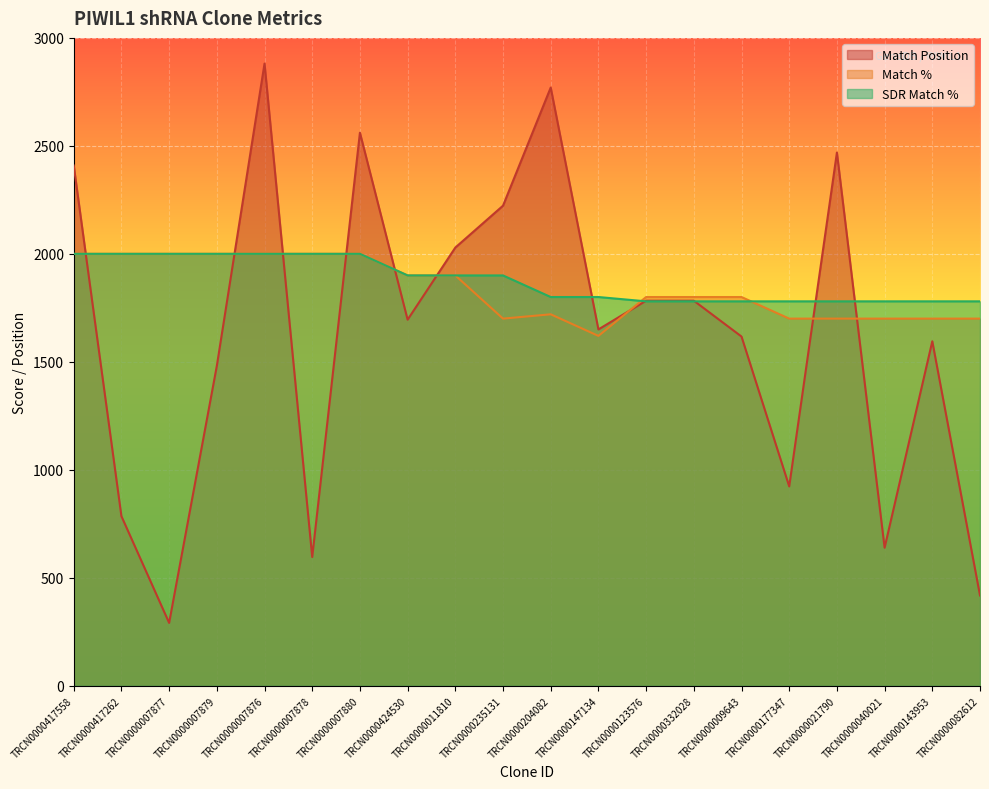

At which label is Match Position closest to 1586?

TRCN0000143953